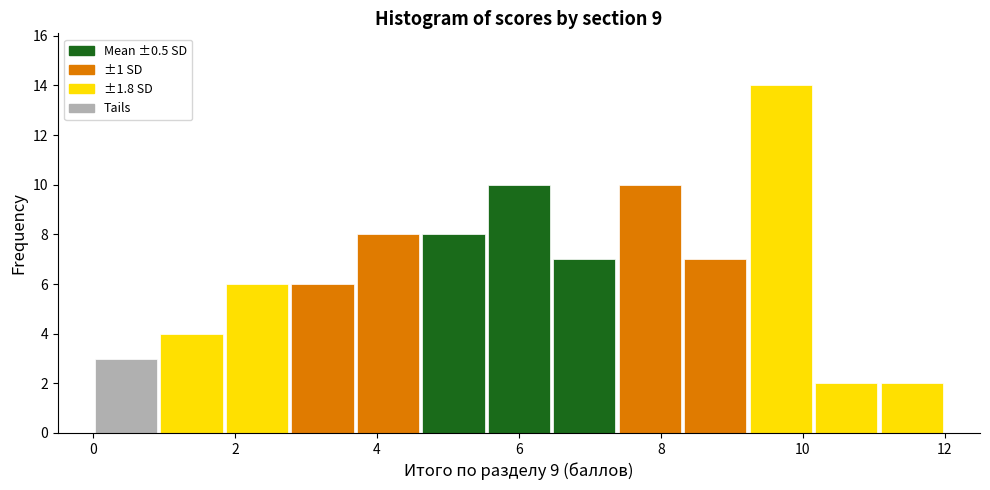

How tall is the bar that spans 10.2 to 11.0 on the x-axis? Neither the bar edges nor the heights are printed on the chart, so give them approximately, as read against the axes.

2